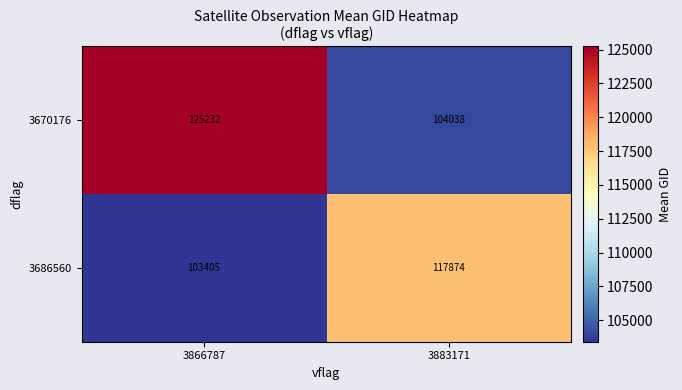

Is it true that 3686560 equals 29296 at 3866787?

False